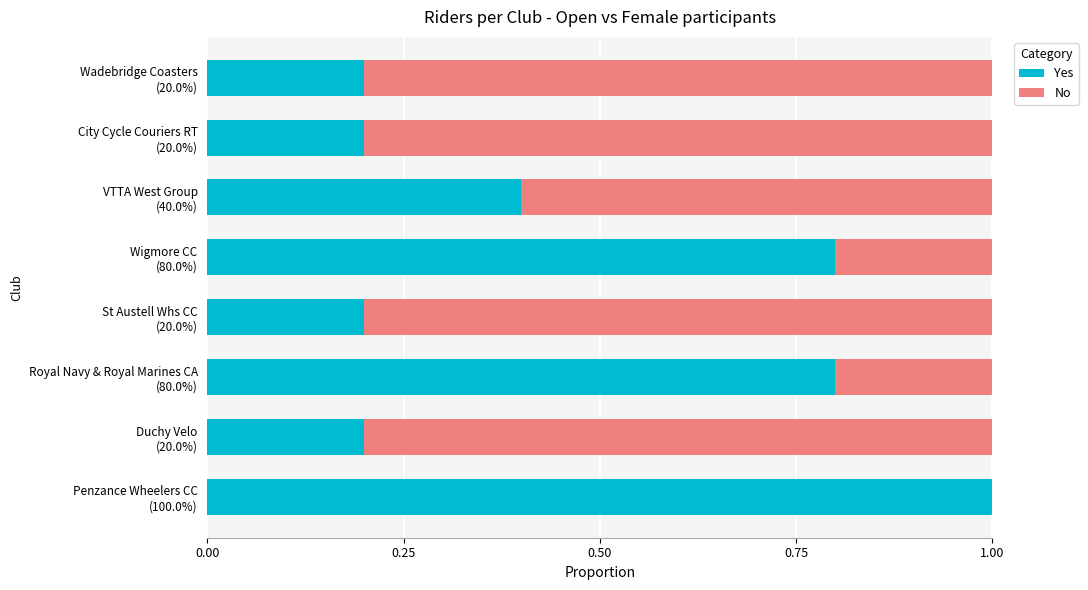

What is the sum of all Yes values?

3.8